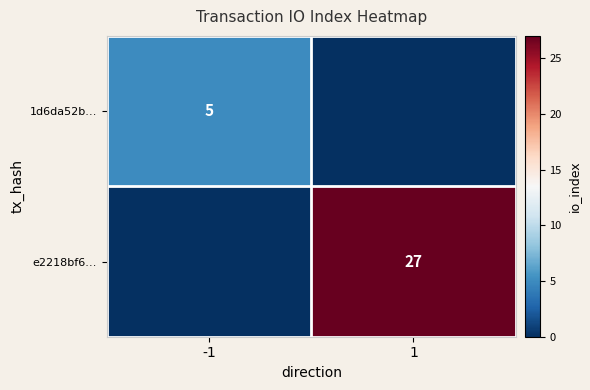

The e2218bf6… series shows 45 at 1. True or false?

False